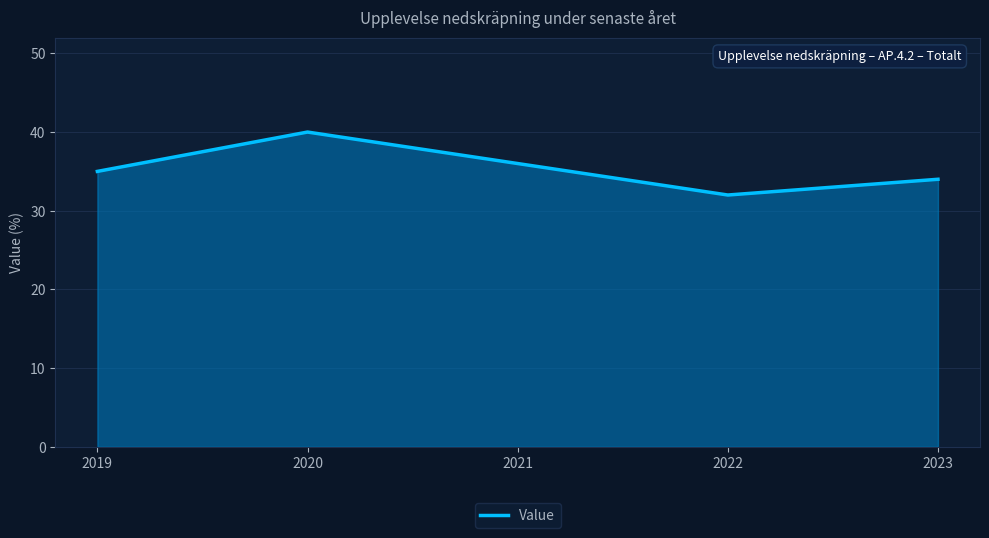

List the labels in order of value, largest first.

2020, 2021, 2019, 2023, 2022